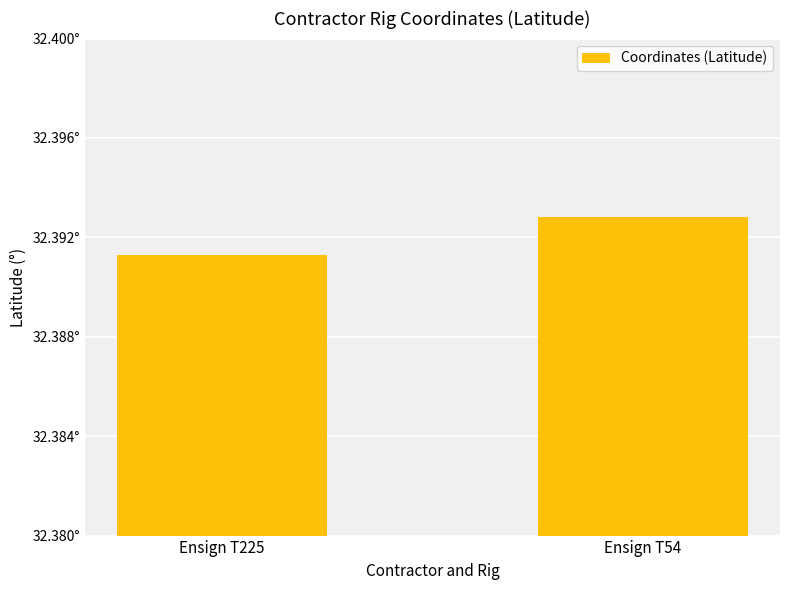

Which label corresponds to the largest value in the chart?

Ensign T54